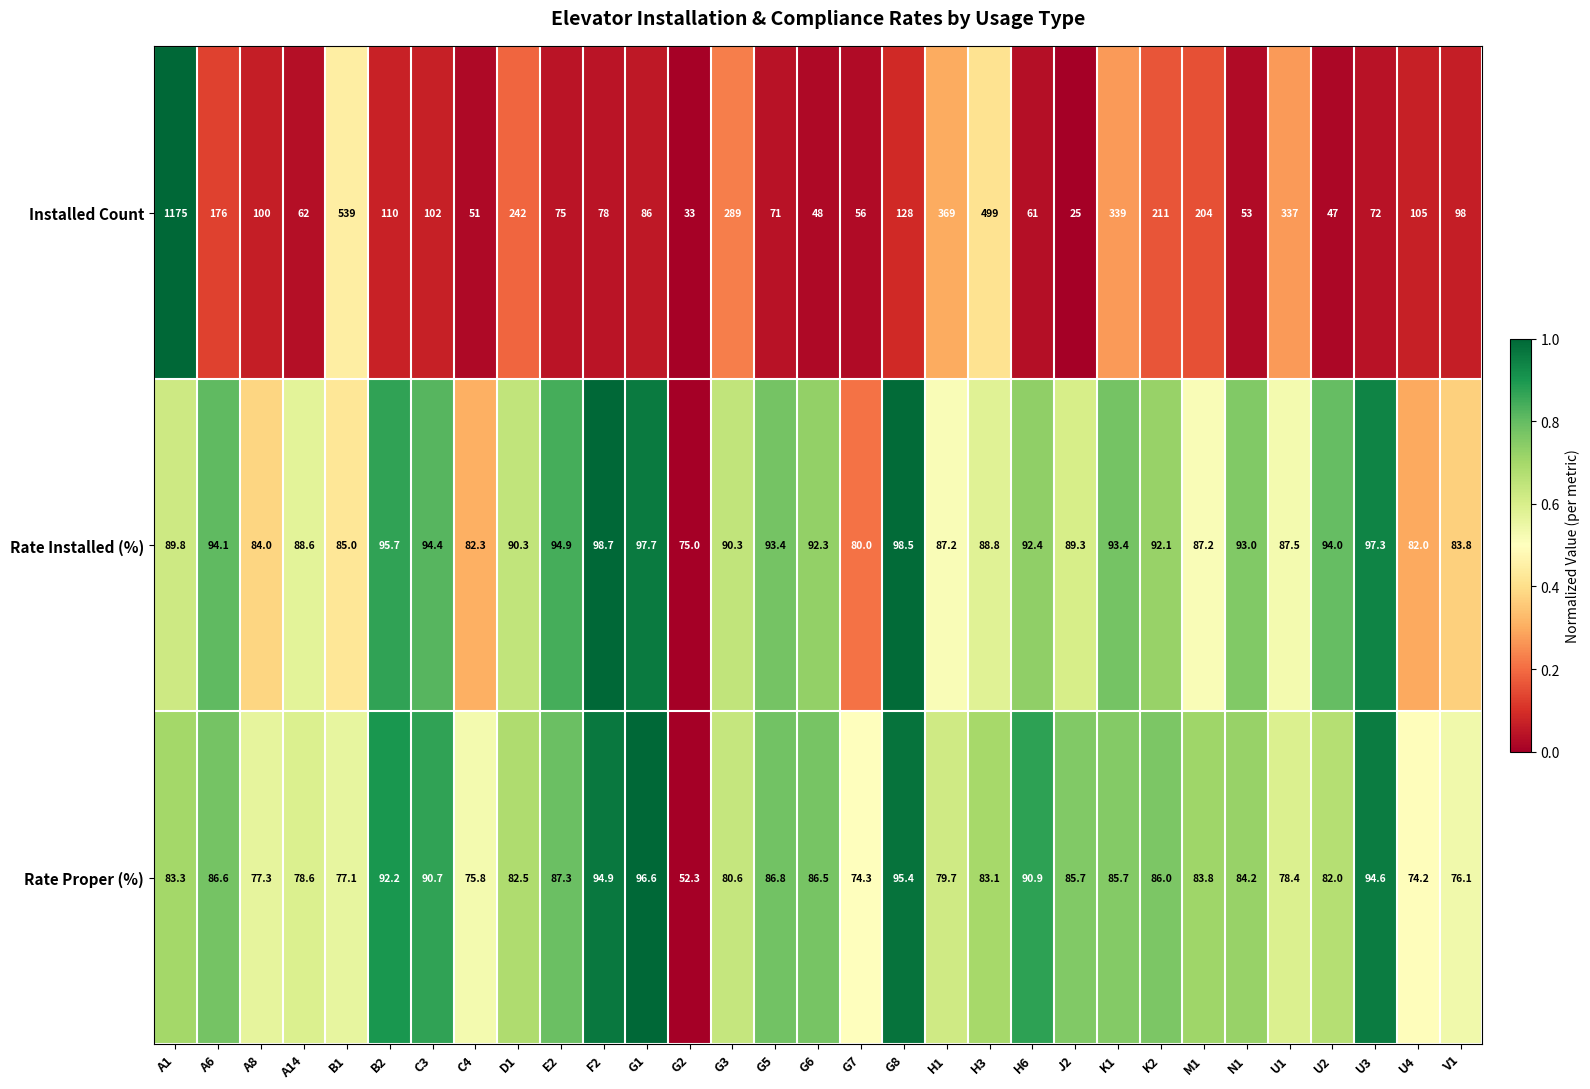

The value of Rate Proper (%) at V1 is 76.1. True or false?

True